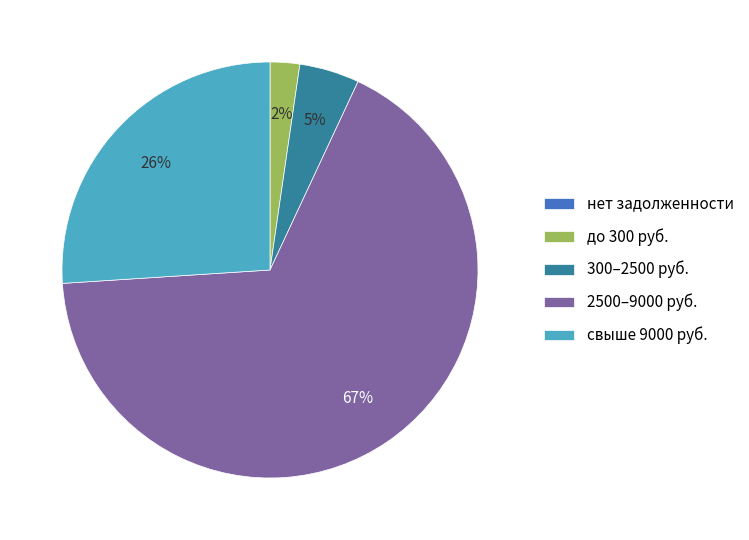

Combined, do до 300 руб. and 2500–9000 руб. account for over 50%?

Yes